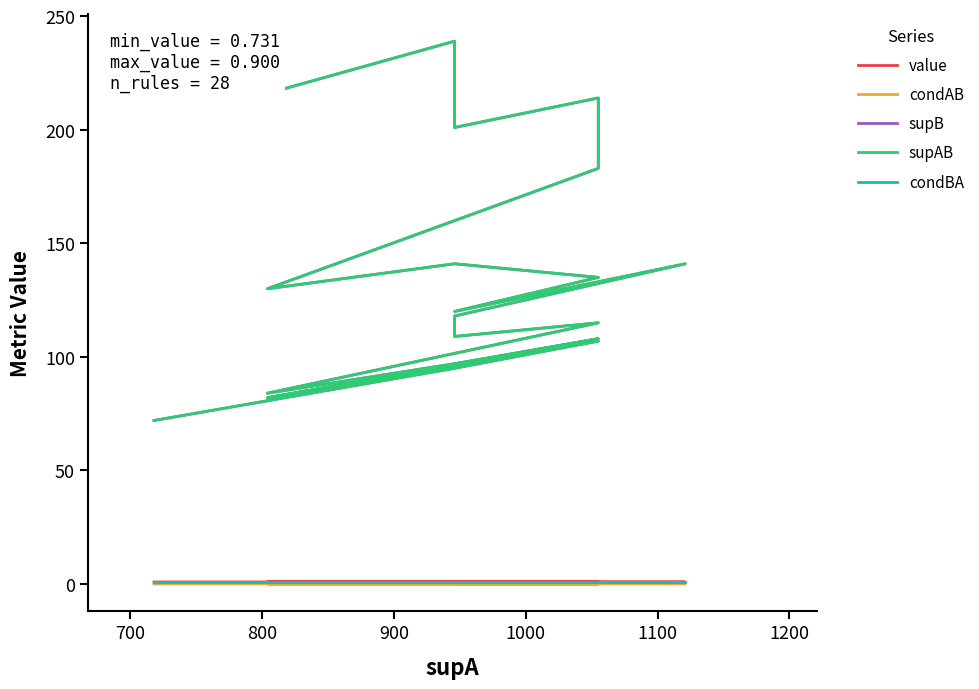

How many interior local peaks does the supAB series have?

7